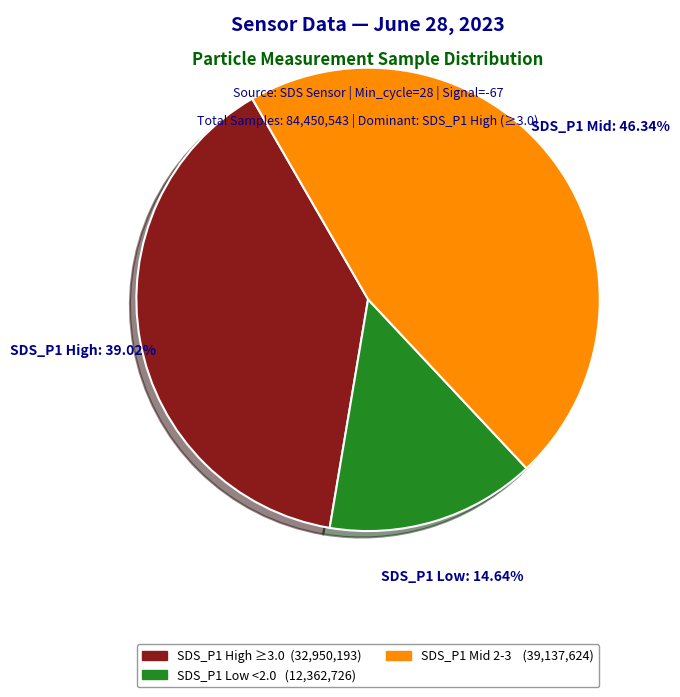

Is there a majority slice in this chart?

No